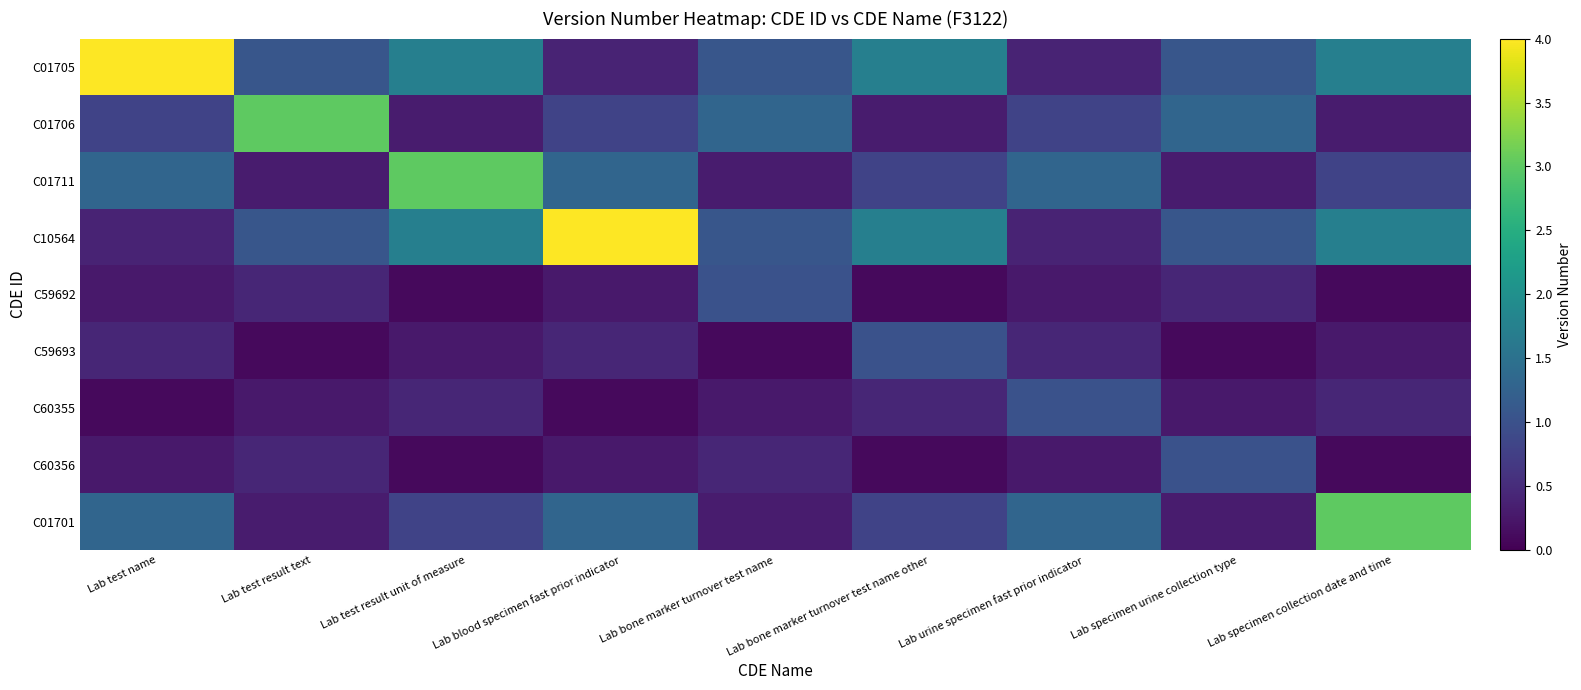

Which series changed the most between Lab test name and Lab specimen collection date and time?

C01705